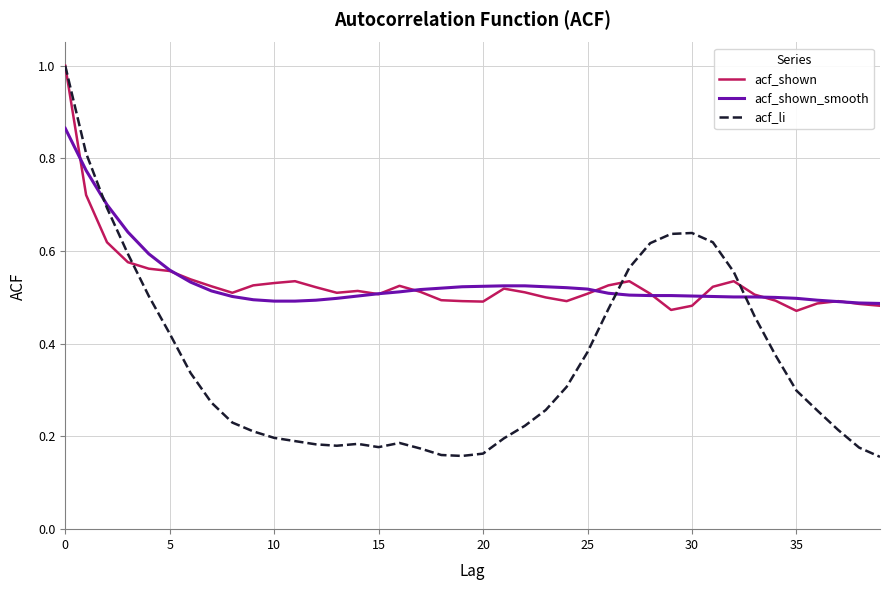

What is the greatest value displayed?

1.0